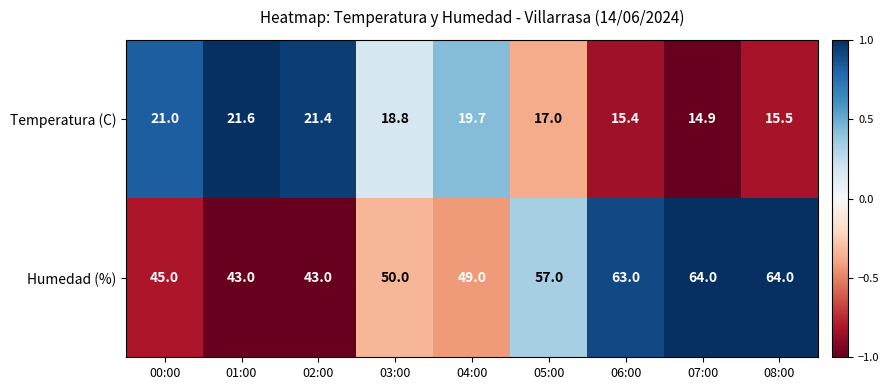

What is the sum of all Humedad (%) values?

478.0